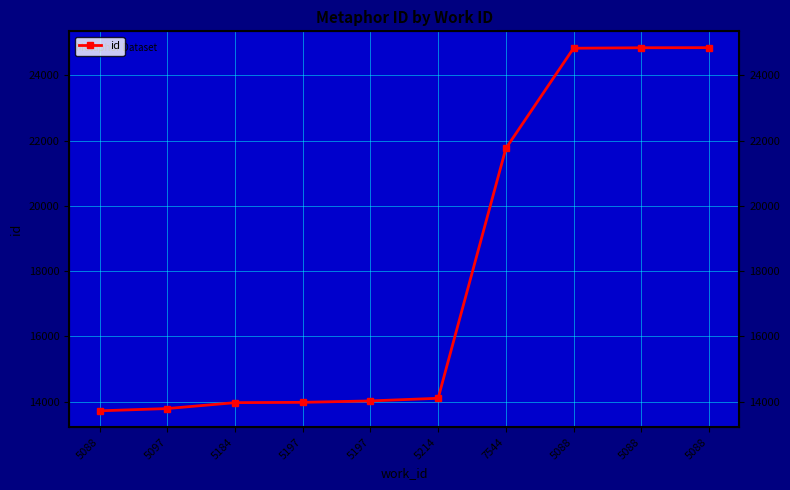

At which category does the chart reach its peak across all series?

5088